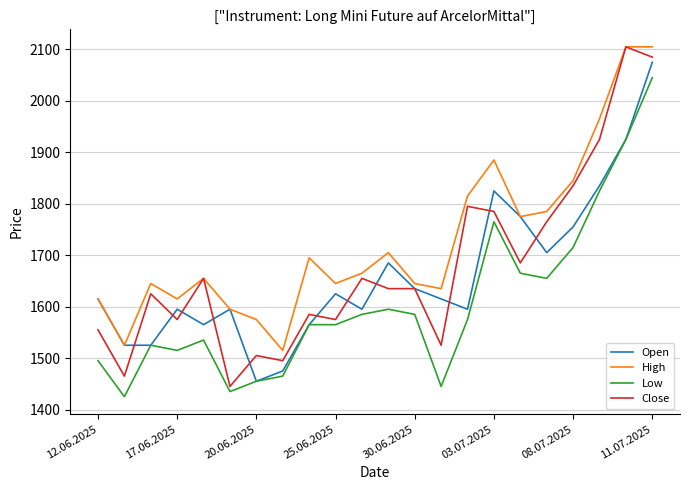

True or false: Low and High cross at least once.

False